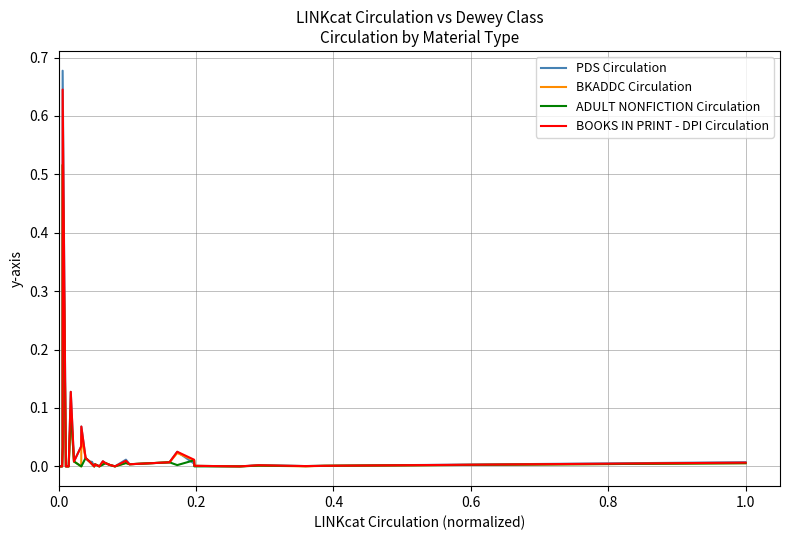

True or false: BKADDC Circulation and ADULT NONFICTION Circulation cross at least once.

False